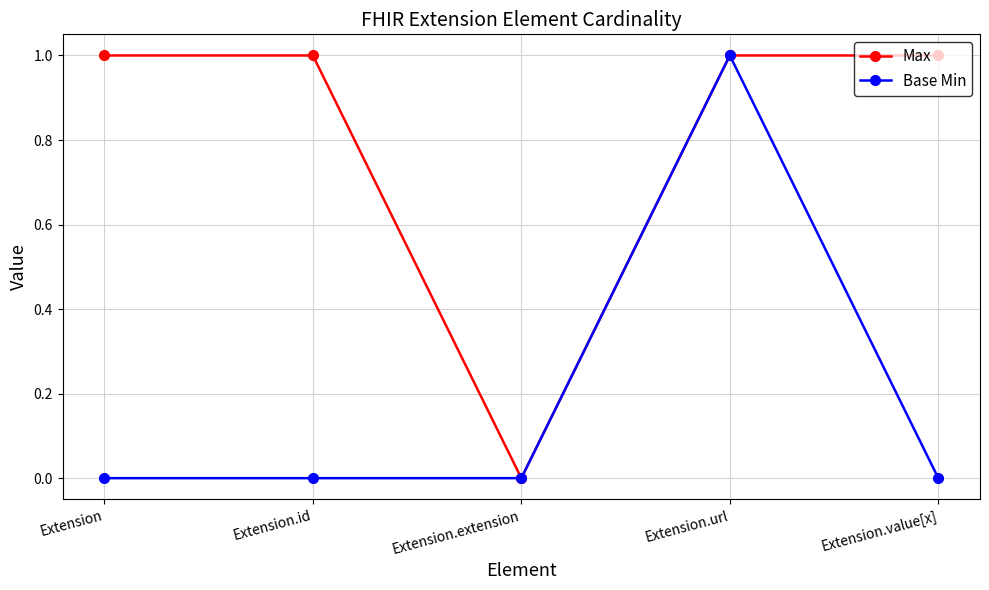

The Max series shows 1 at Extension.value[x]. True or false?

True